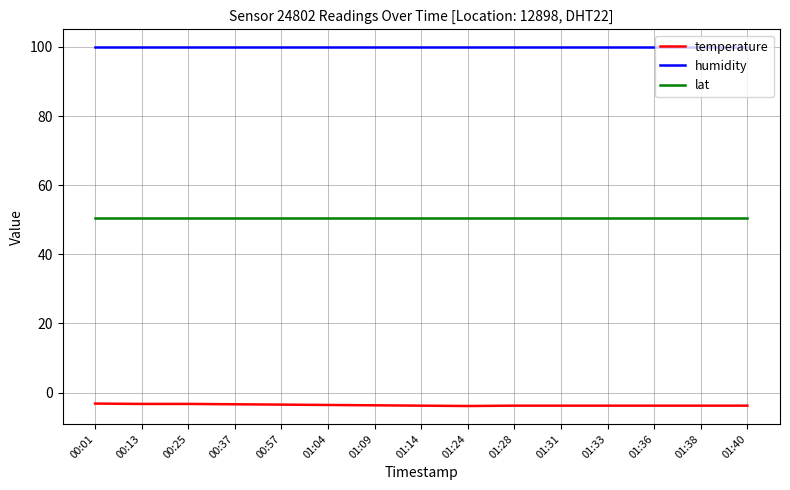

True or false: lat and temperature cross at least once.

False